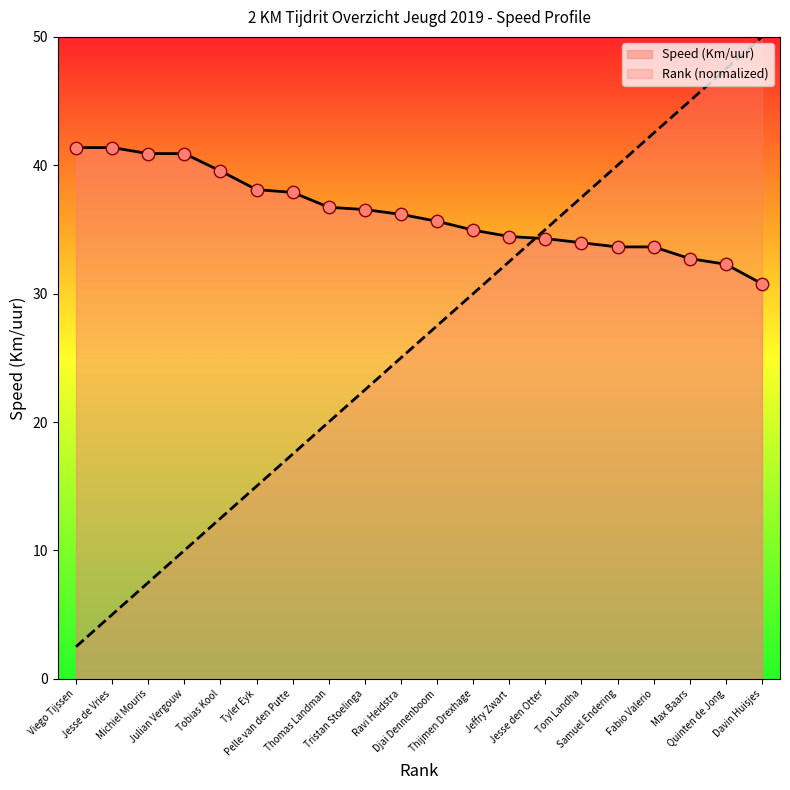

Between Viego Tijssen and Quinten de Jong, which is larger?

Viego Tijssen